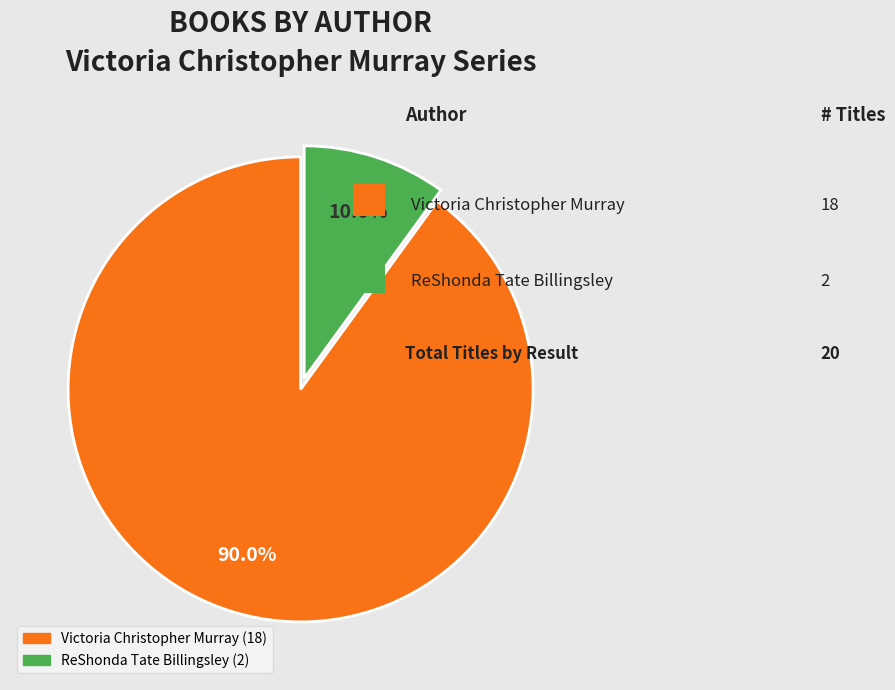

Does any single category account for the majority?

Yes